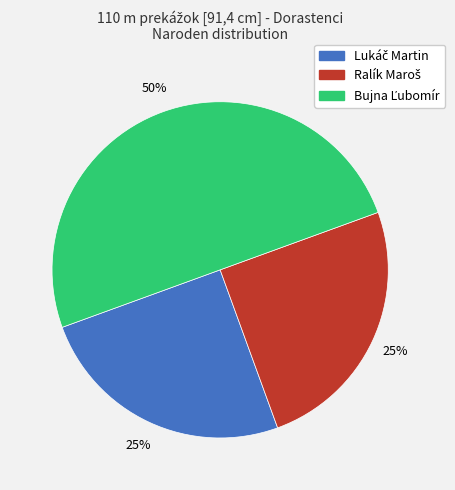

To the nearest percent, what is the difference between the largest and smallest slice percentages?

25%